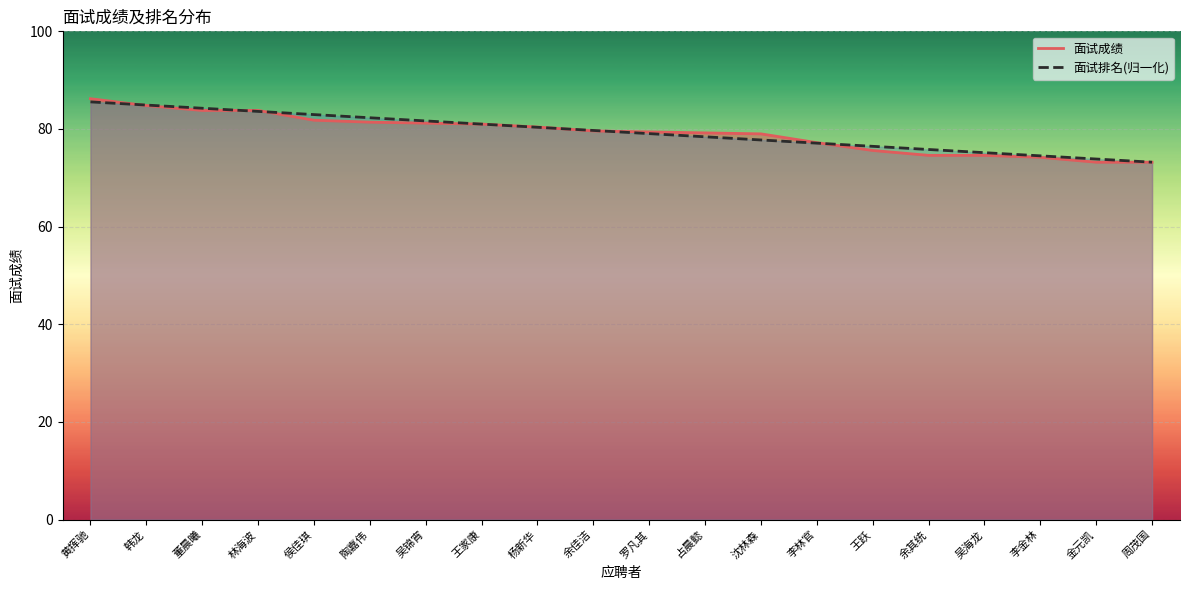

What is the sum of all 面试成绩 values?

1584.2